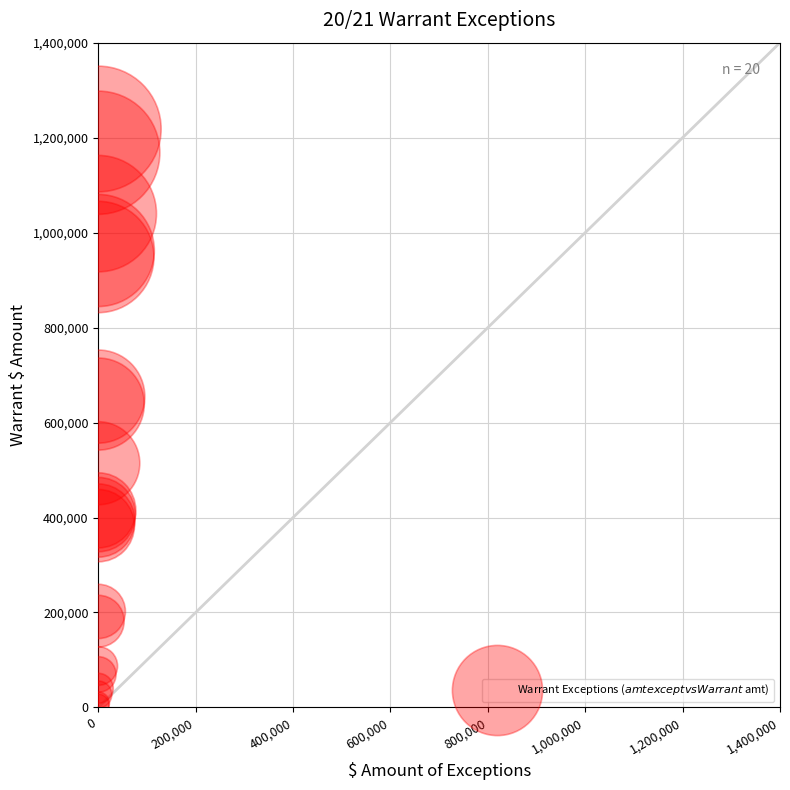

What Y value in the scatter plot is closest to 611871?

638922.7